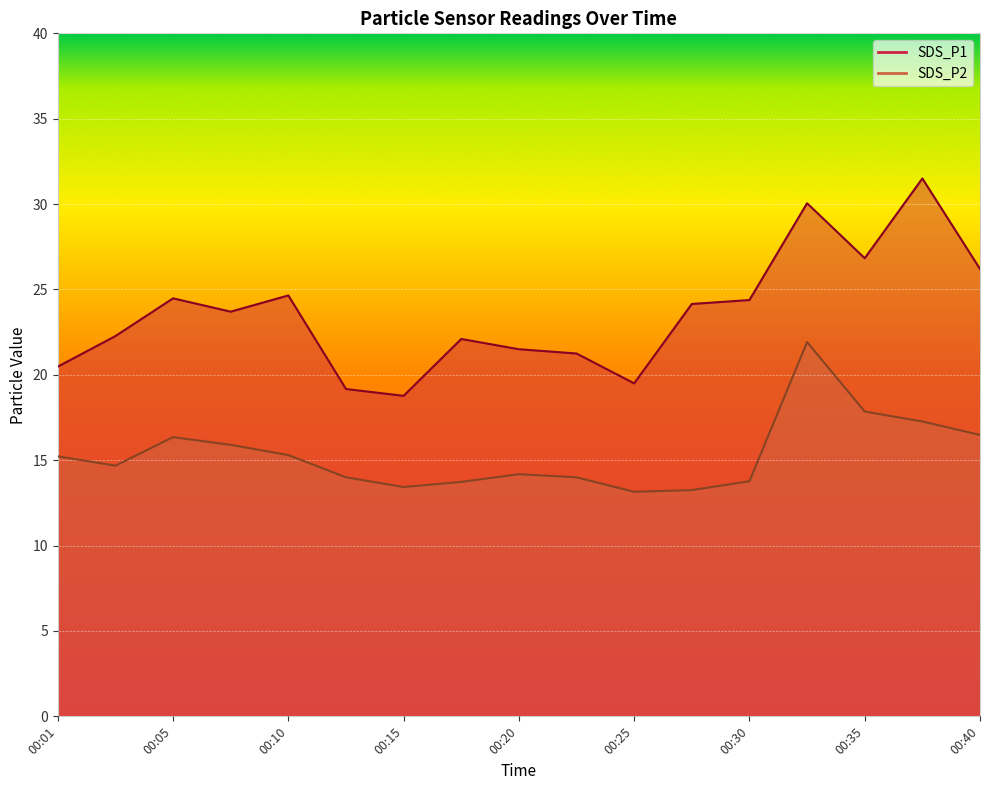

What is the sum of the SDS_P2 values at 00:30 and 00:23?

27.8